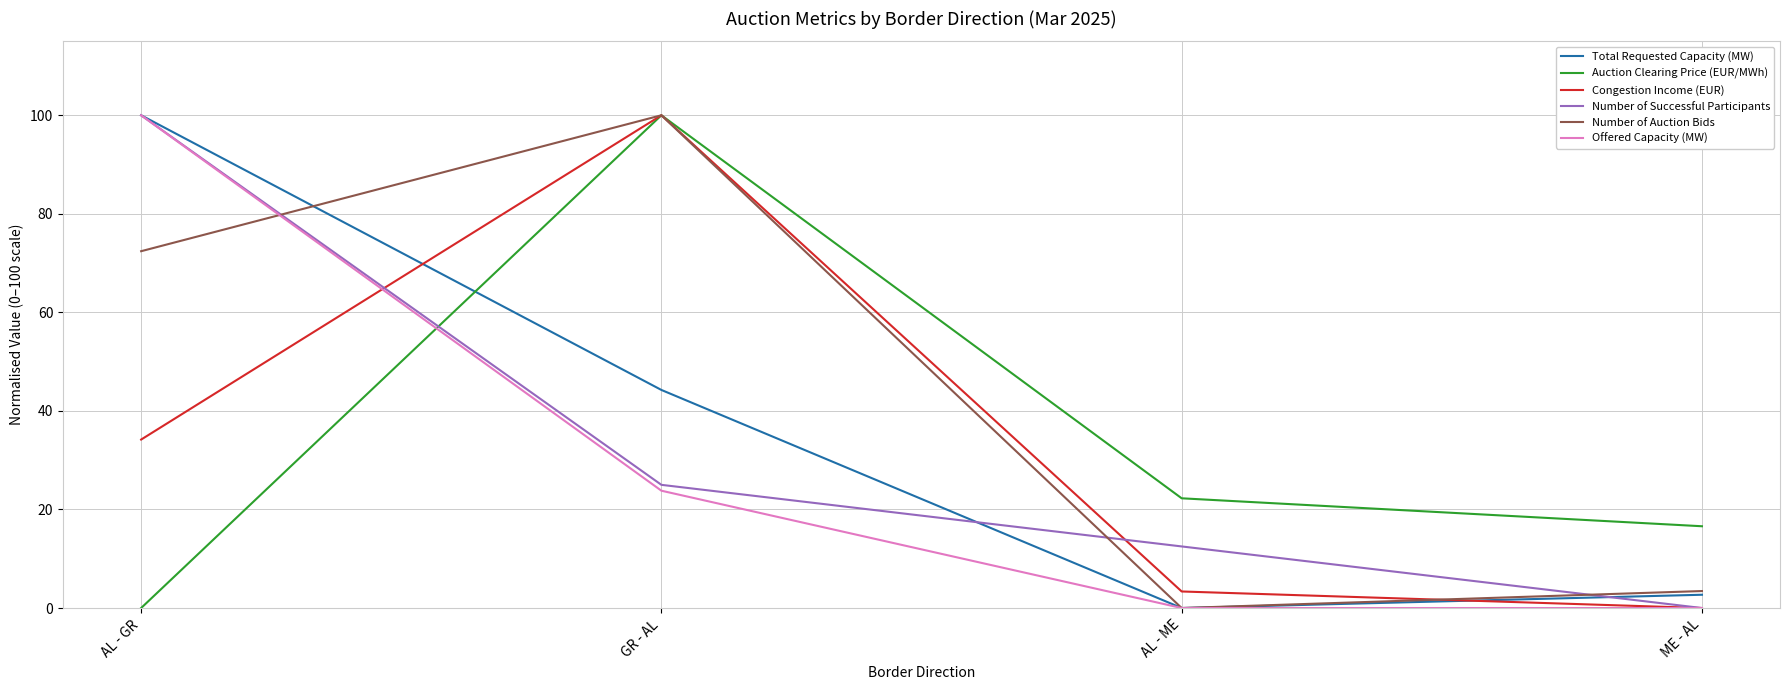

At which label is Auction Clearing Price (EUR/MWh) closest to 50?

AL - ME